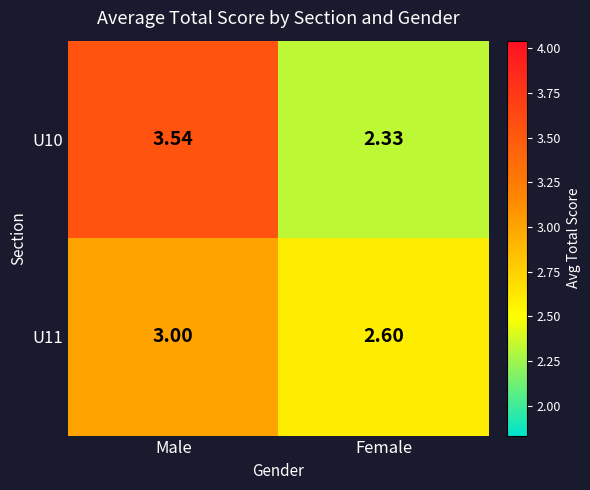

Where is U10 nearest to the value 2?

Female